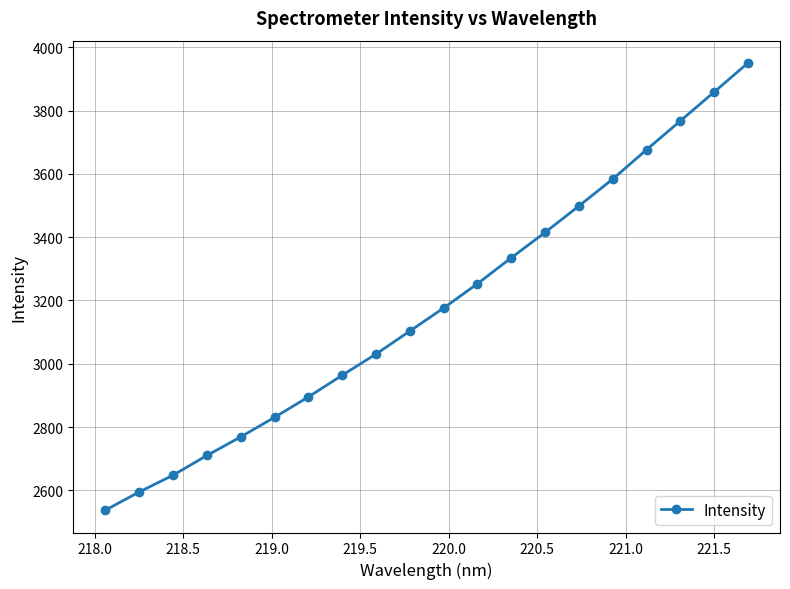

What is the minimum value shown in the chart?

2537.1